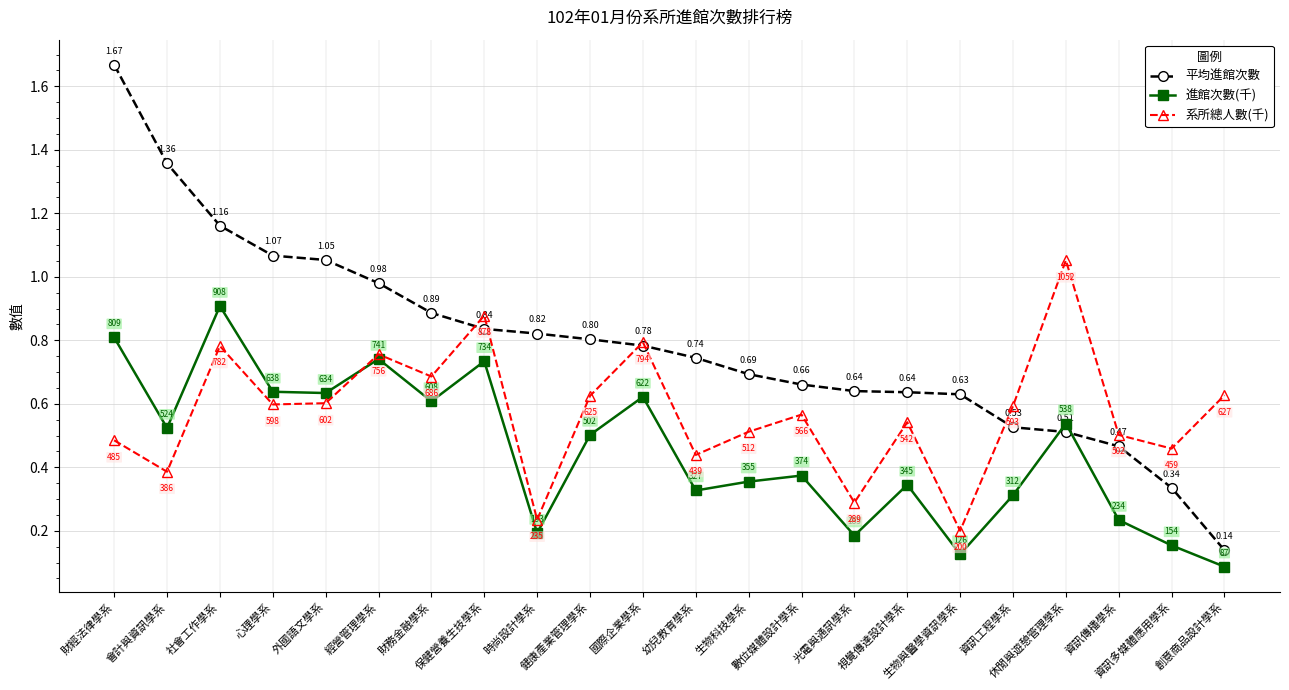

What position from the left is 幼兒教育學系?

12